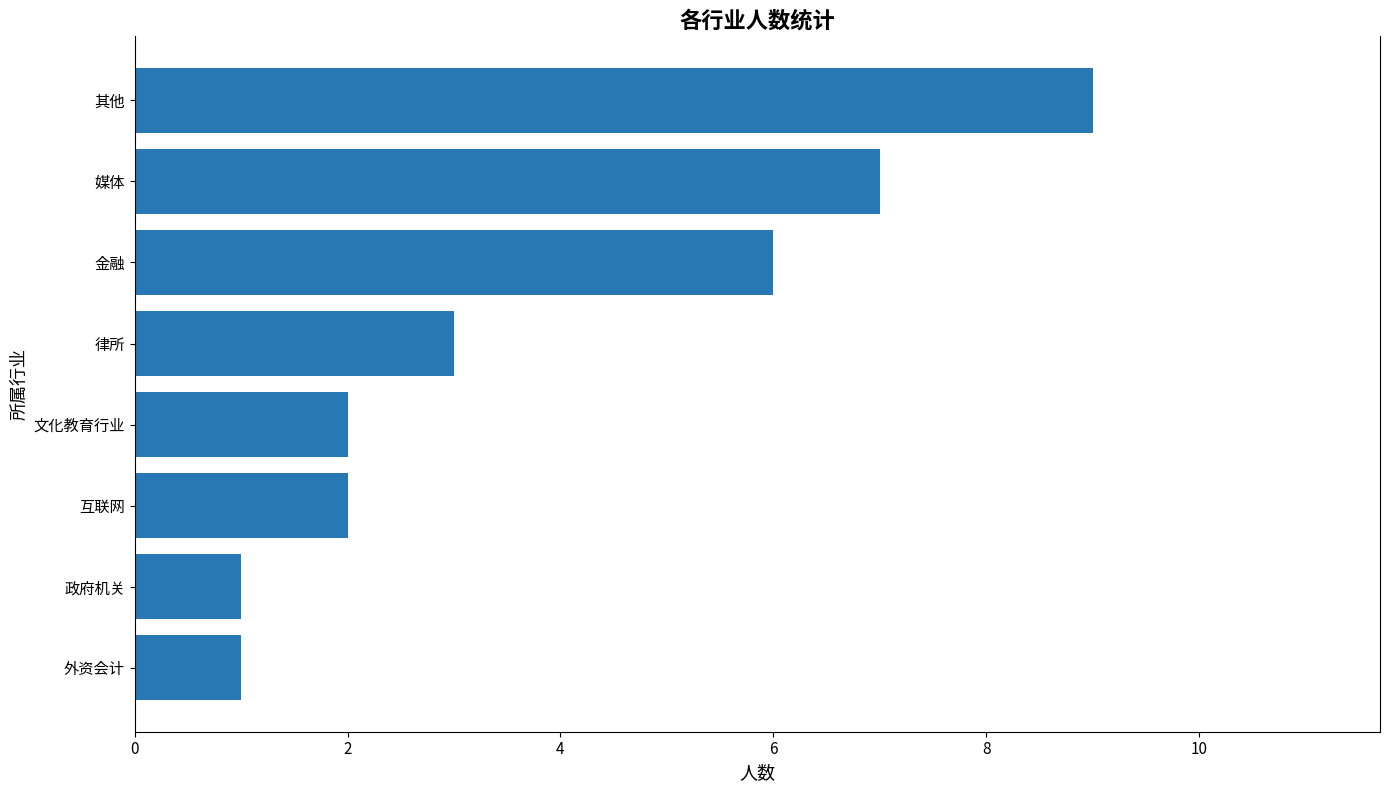

Read the value at 媒体.

7